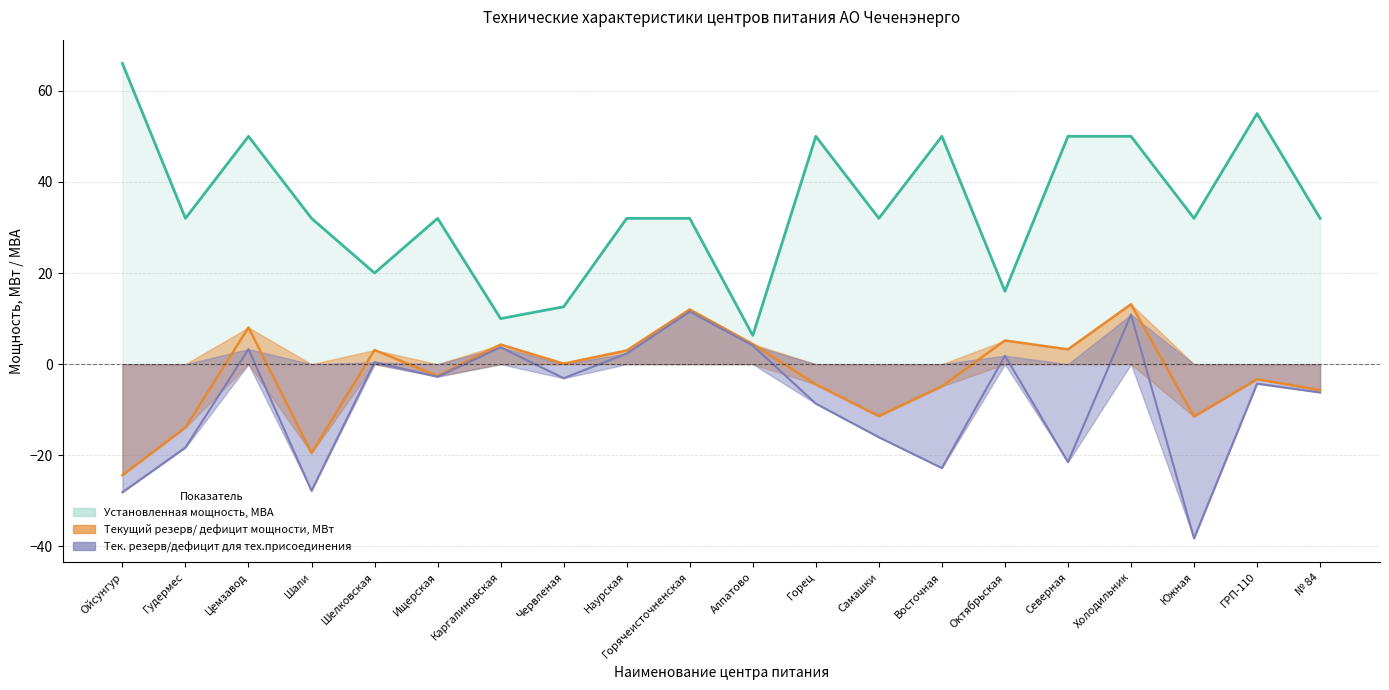

Is the value of Установленная мощность, МВА at Алпатово greater than the value of Текущий резерв/ дефицит мощности, МВт at Цемзавод?

No